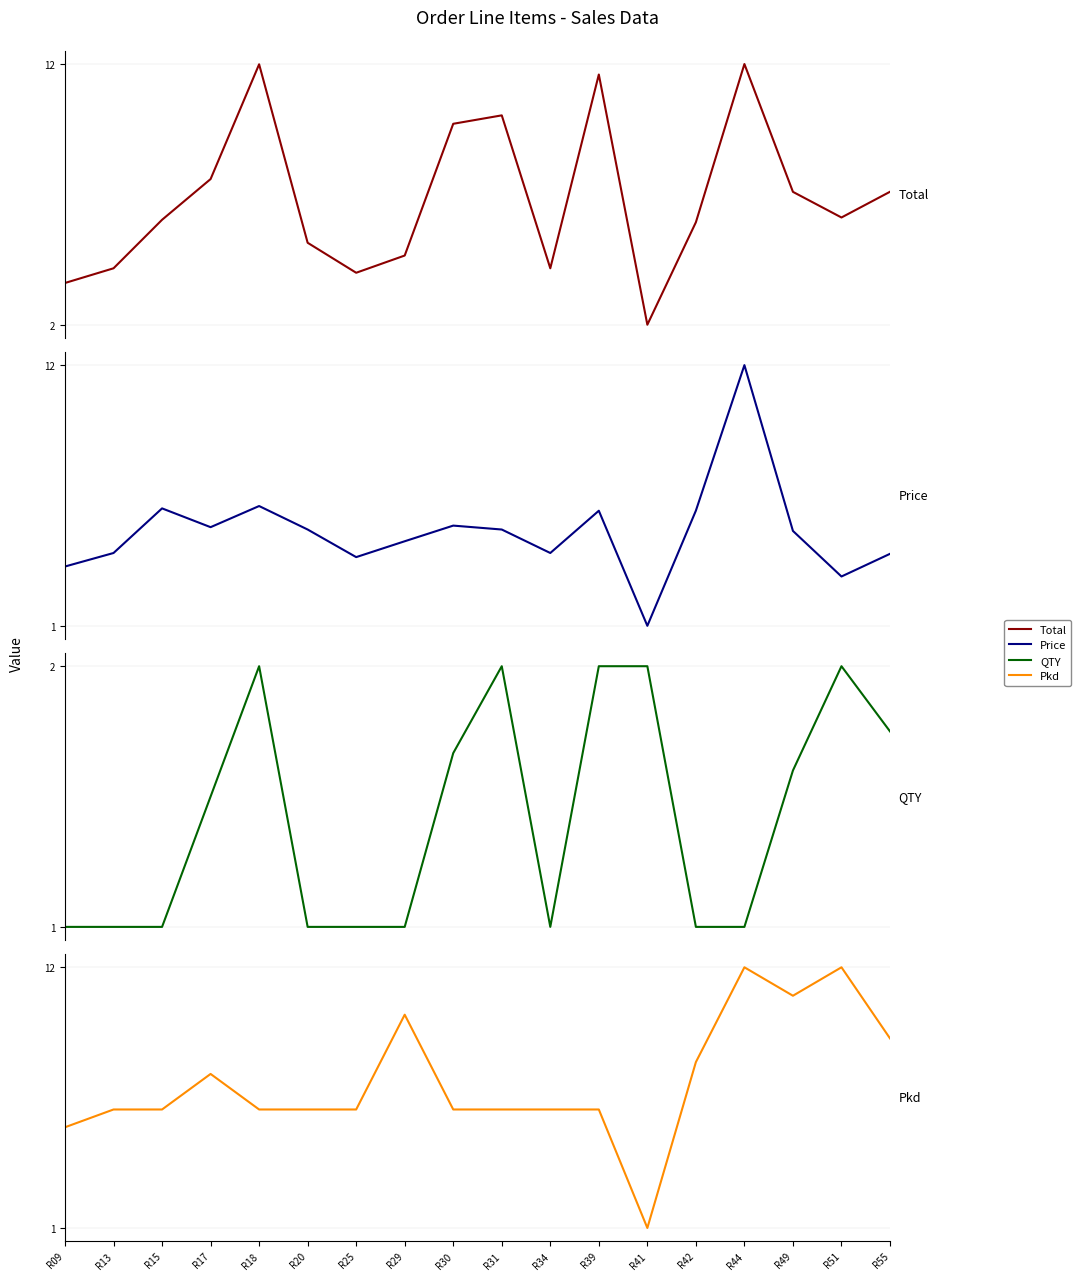

True or false: QTY has a value of 0.4 at R15.

False